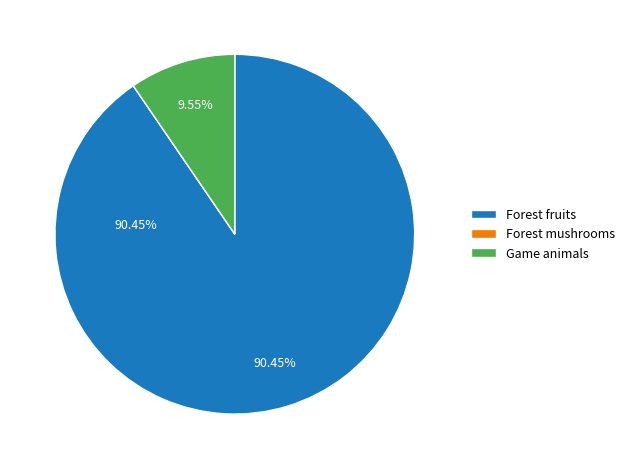

Do Game animals and Forest fruits together represent more than half of the pie?

Yes